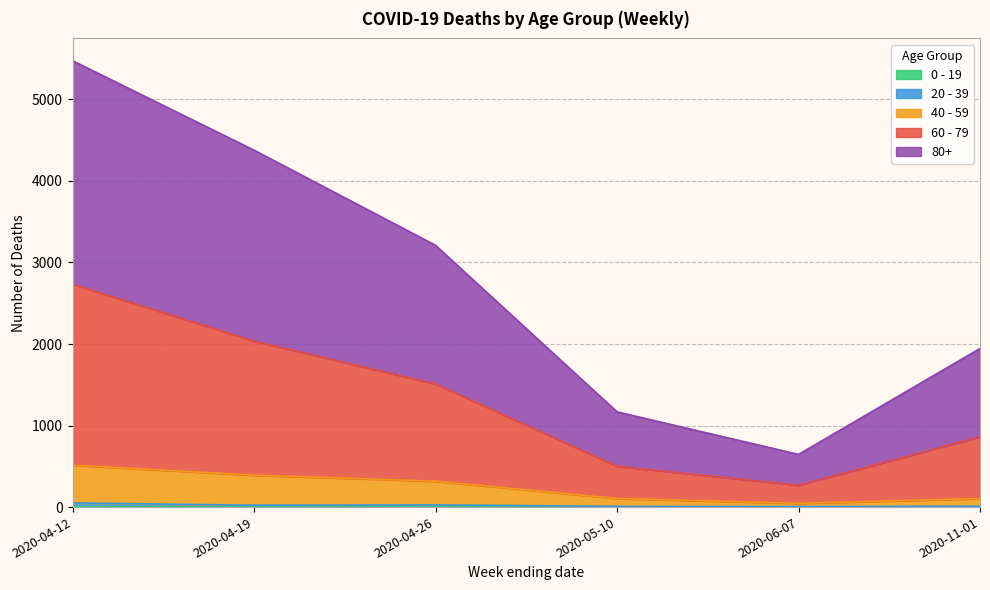

What position from the right is 2020-04-26?

4